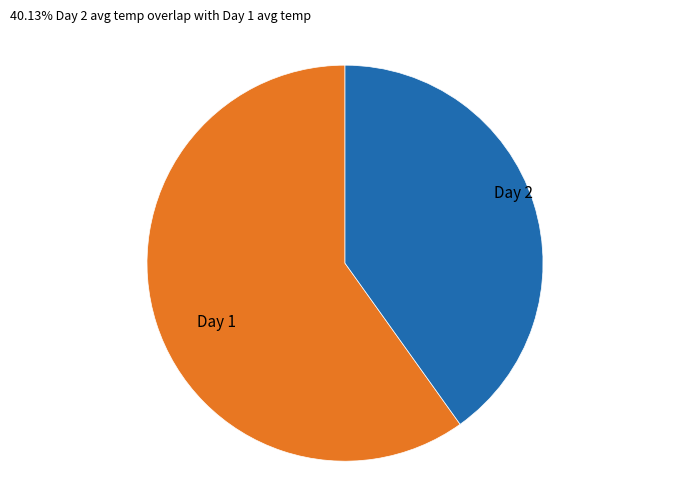

Which slice is the smallest?

Day 2